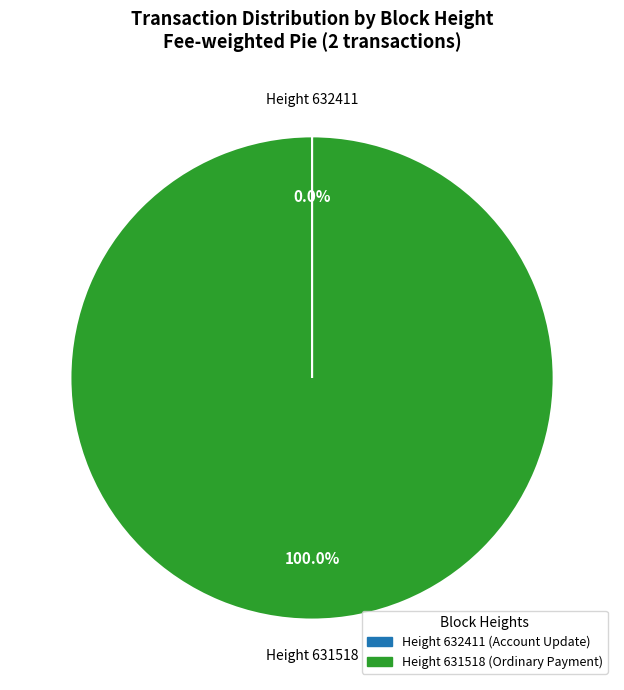

Is there any slice that represents more than half of the pie?

Yes